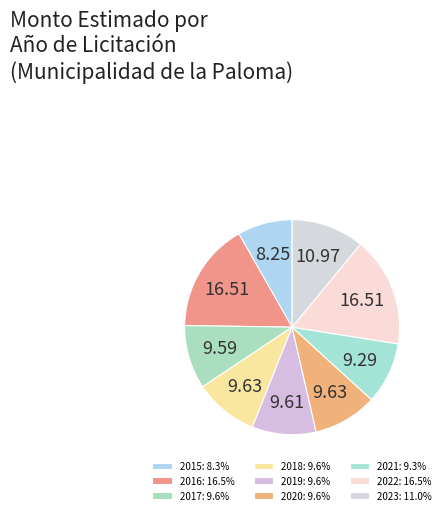

How many slices are in this pie chart?

9